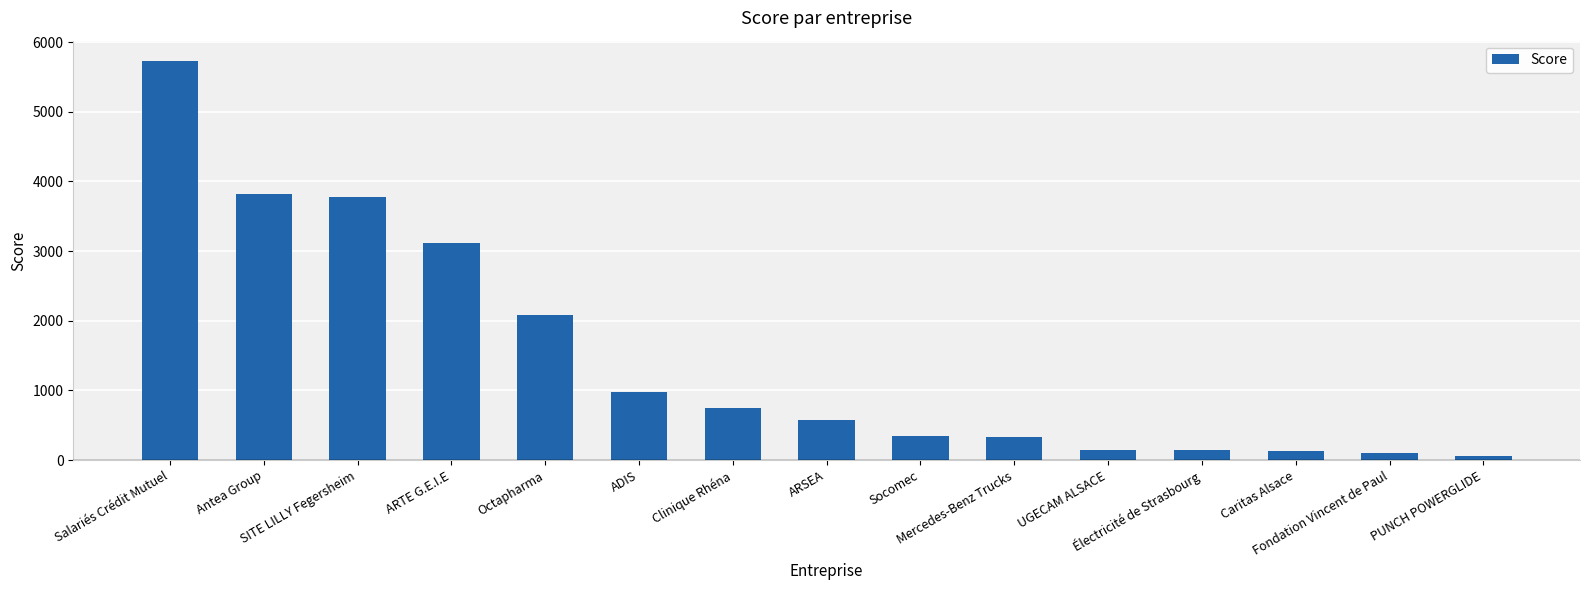

What is the greatest value displayed?

5734.2